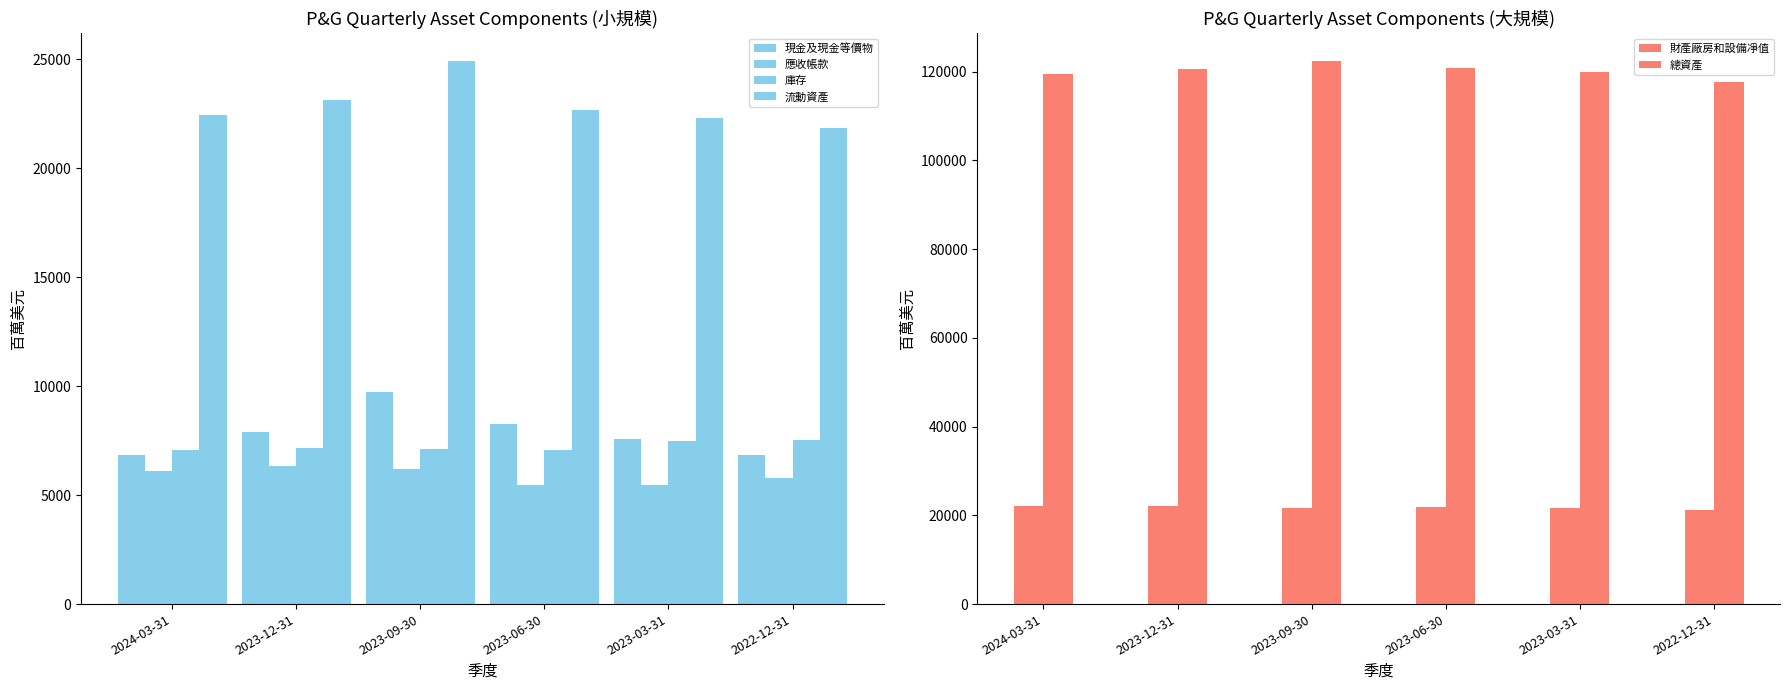

Which category has the lowest value across all series?

2023-06-30